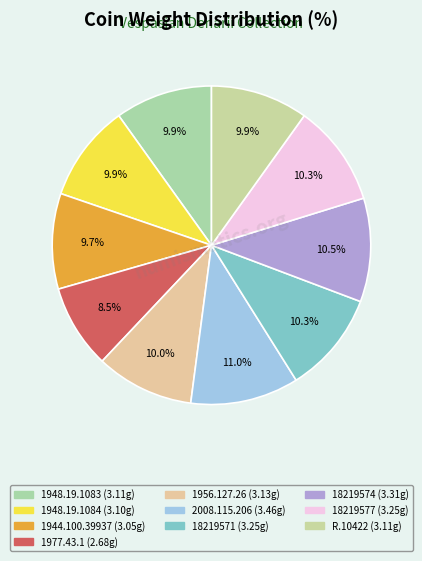

Count the number of slices in the pie.

10